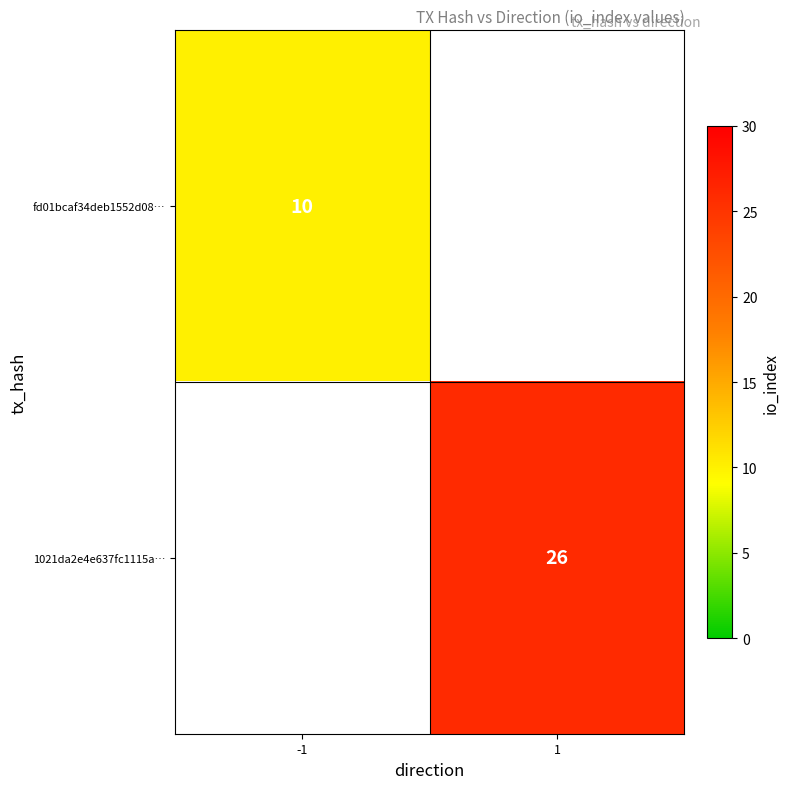

The value of 1021da2e4e637fc1115a… at 1 is 46. True or false?

False